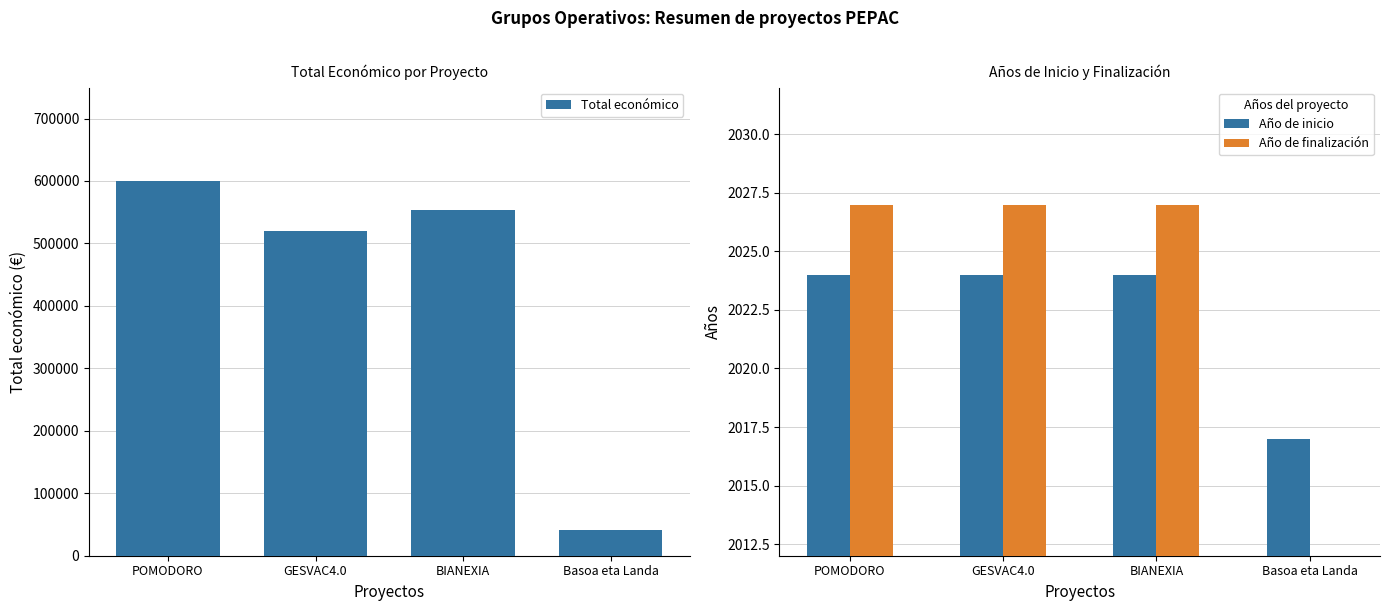

How many bars are there in total?

12